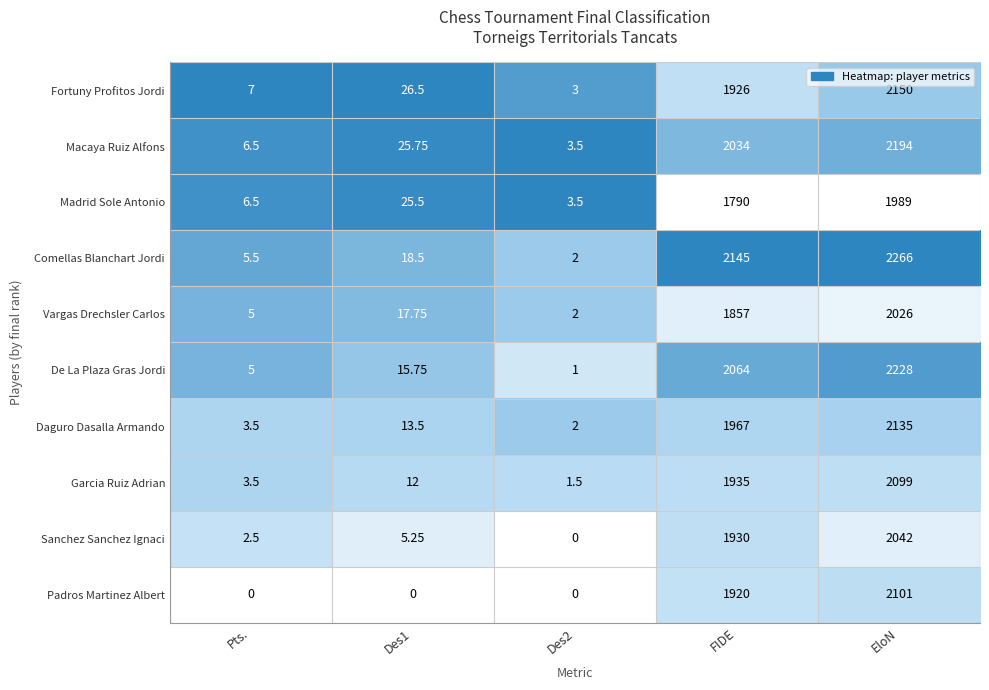

Which label corresponds to the largest value in the chart?

EloN